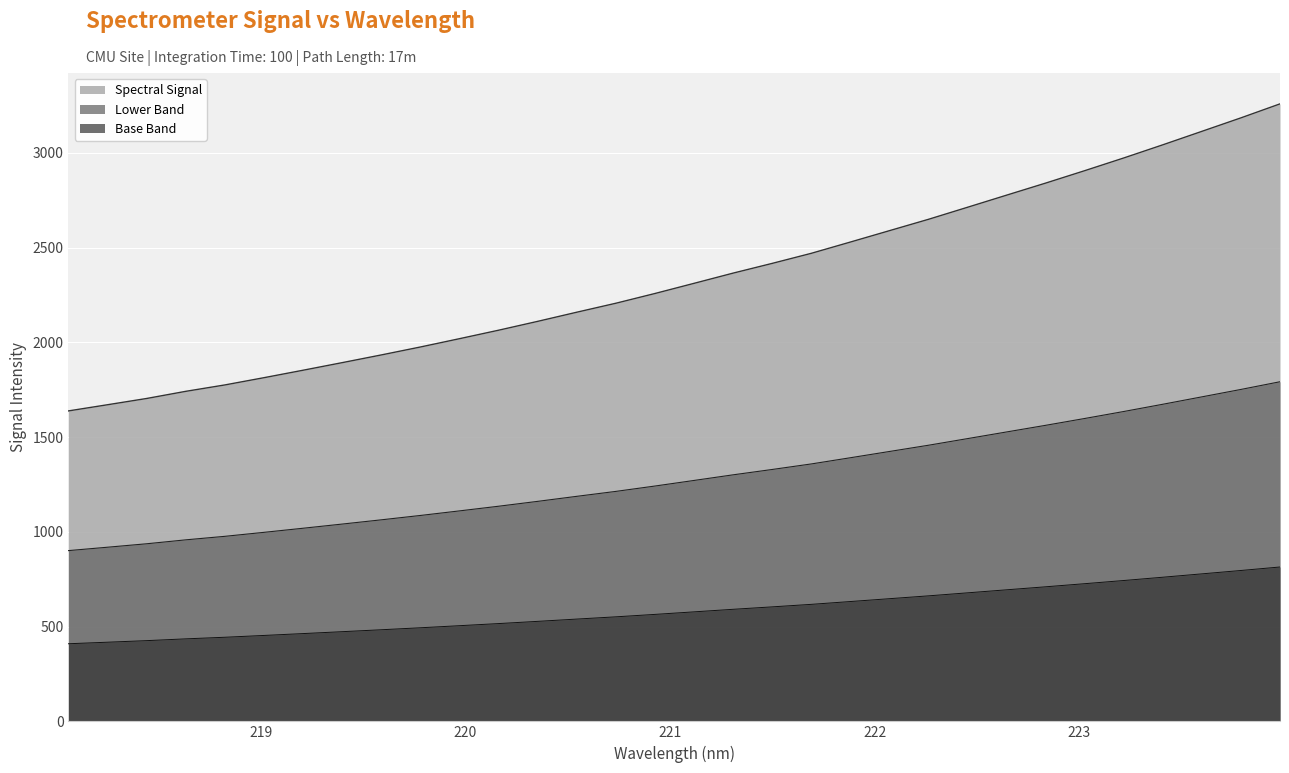

How many lines are shown in the chart?

3